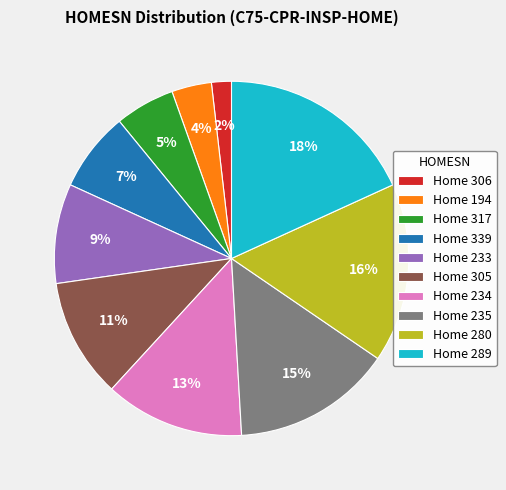

How many slices are in this pie chart?

10